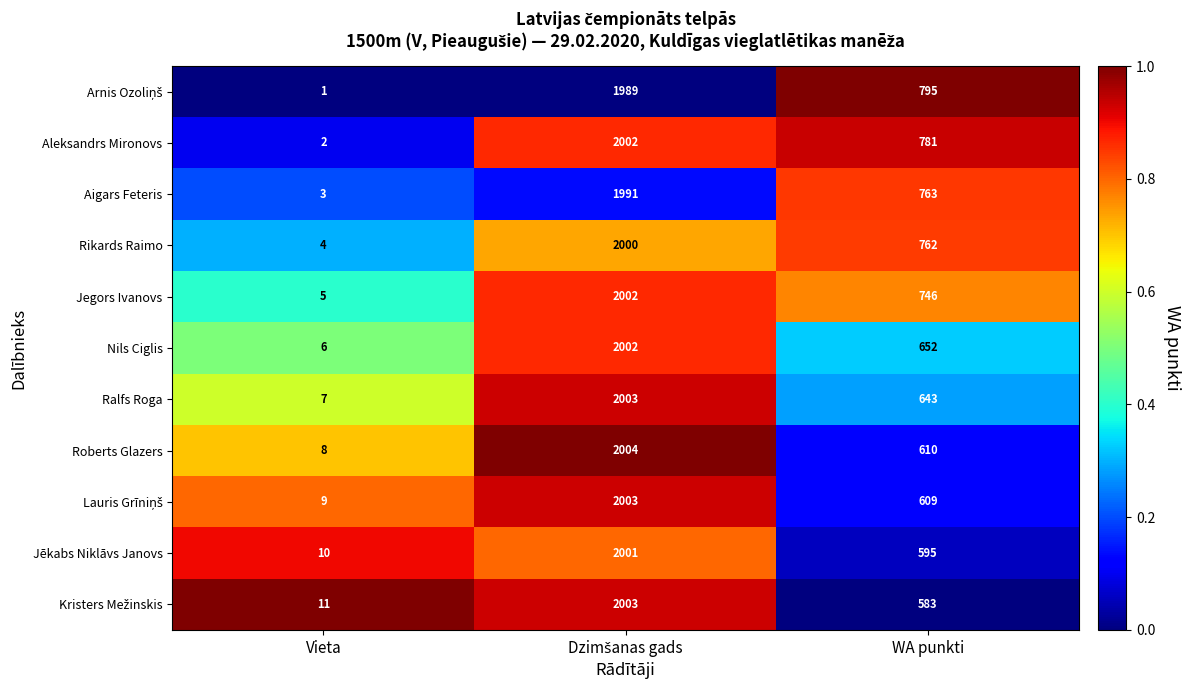

What is the difference between the maximum and second lowest values in the Jegors Ivanovs series?

1256